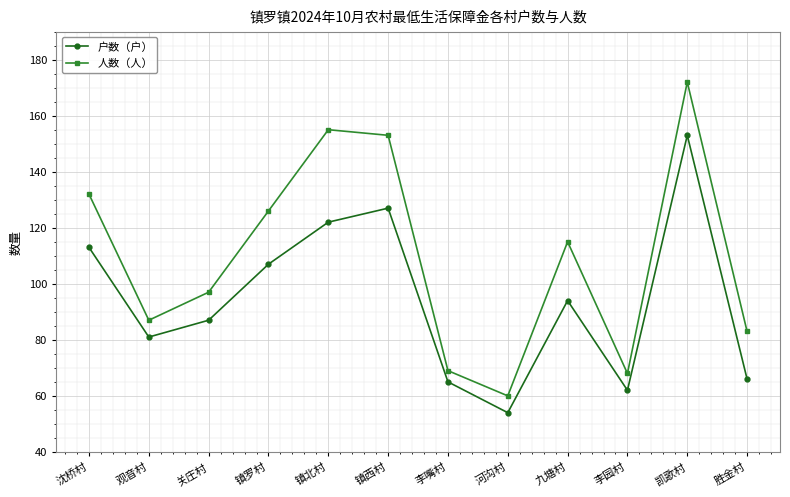

Count the number of categories in the chart.

12